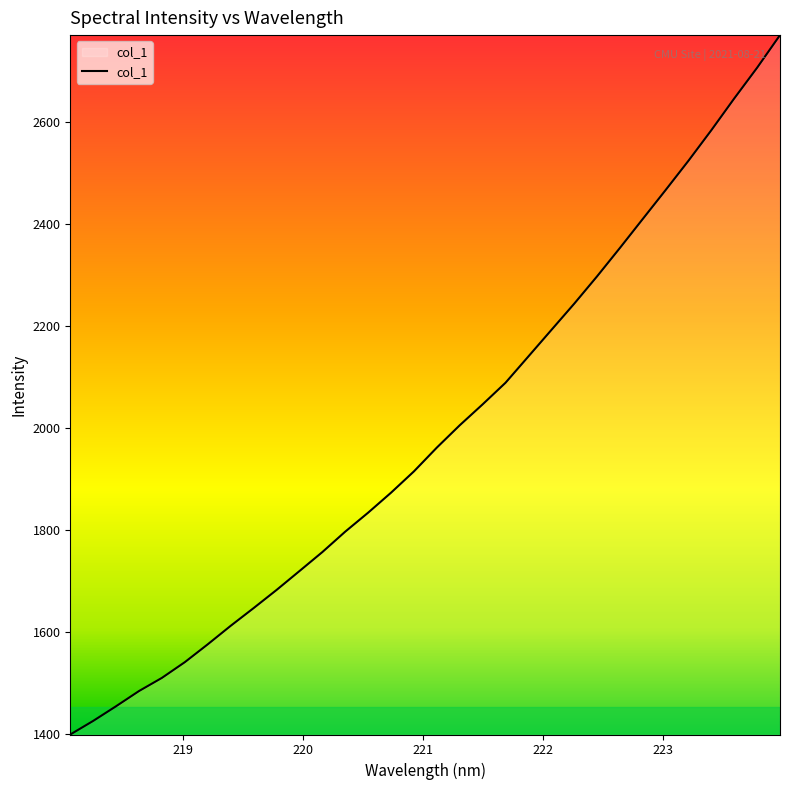

What is the average value?

1989.0